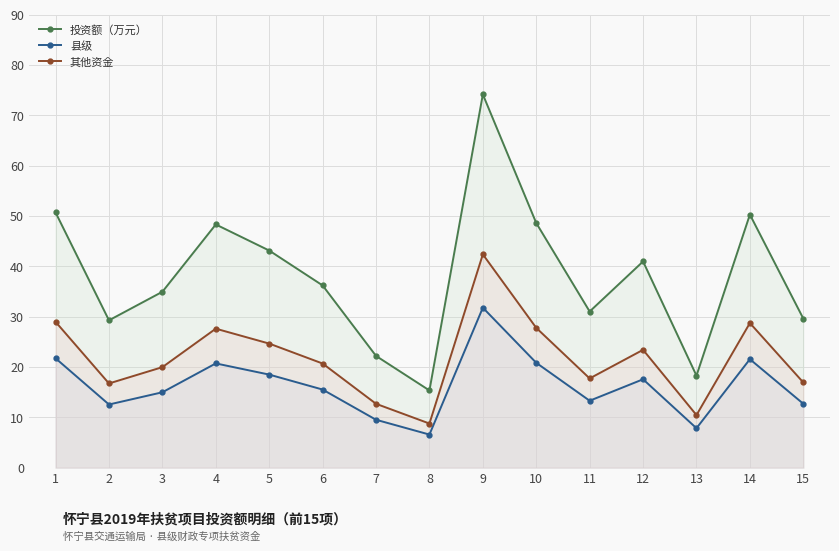

How many interior local valleys does the 投资额（万元） series have?

4